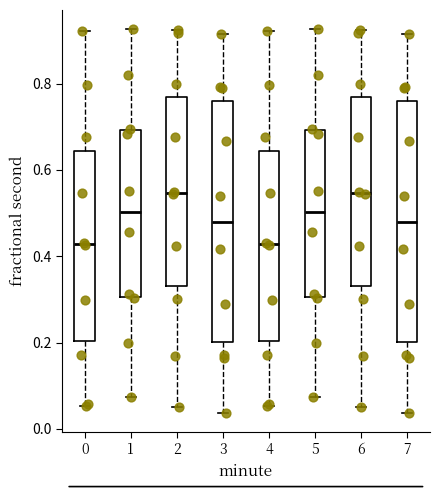

Reading left to right, read every box against the y-axis: the position of its median line, the range the box covers, and the ends of its whiskers. The values are not printed on the chart, so give them approximately, as read against the axis.

0: median 0.42, box 0.20 to 0.64, whiskers 0.06 to 0.92
1: median 0.50, box 0.30 to 0.70, whiskers 0.08 to 0.92
2: median 0.54, box 0.34 to 0.76, whiskers 0.06 to 0.92
3: median 0.48, box 0.20 to 0.76, whiskers 0.04 to 0.92
4: median 0.42, box 0.20 to 0.64, whiskers 0.06 to 0.92
5: median 0.50, box 0.30 to 0.70, whiskers 0.08 to 0.92
6: median 0.54, box 0.34 to 0.76, whiskers 0.06 to 0.92
7: median 0.48, box 0.20 to 0.76, whiskers 0.04 to 0.92